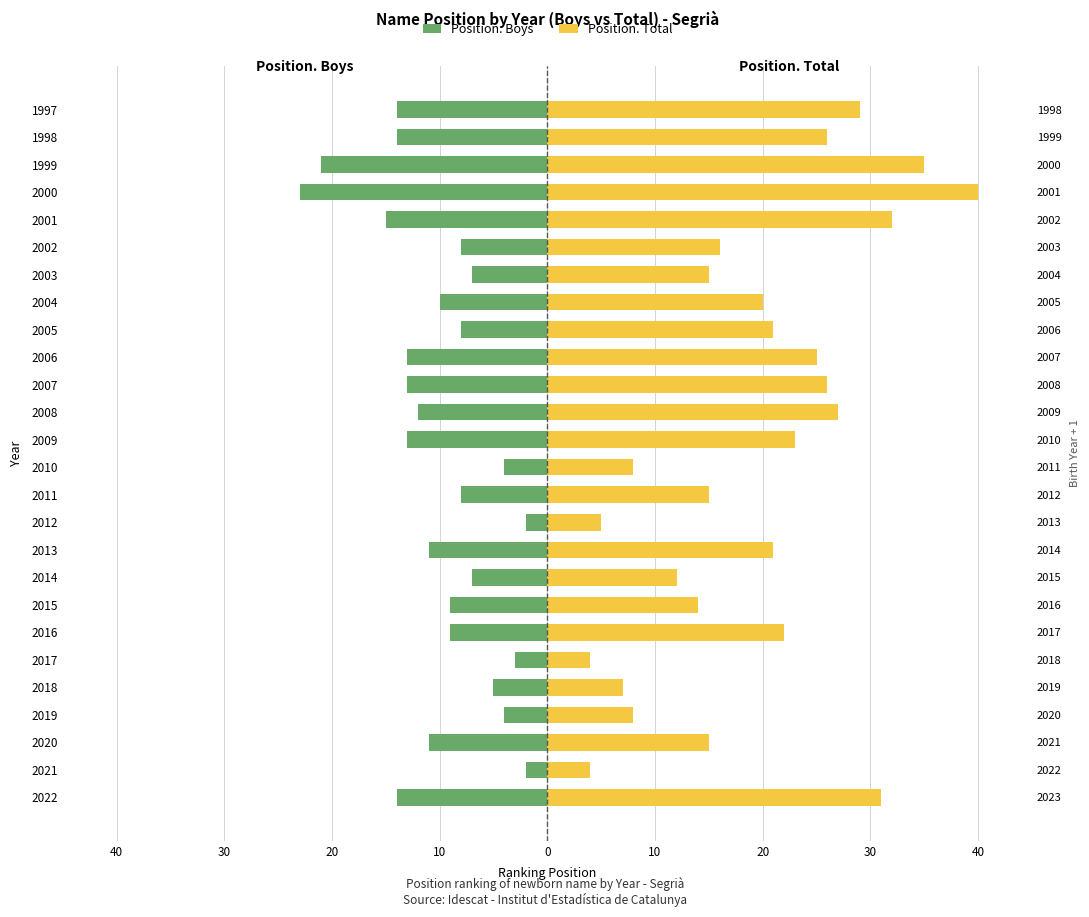

Which series has the largest range (max minus min)?

Position. Total